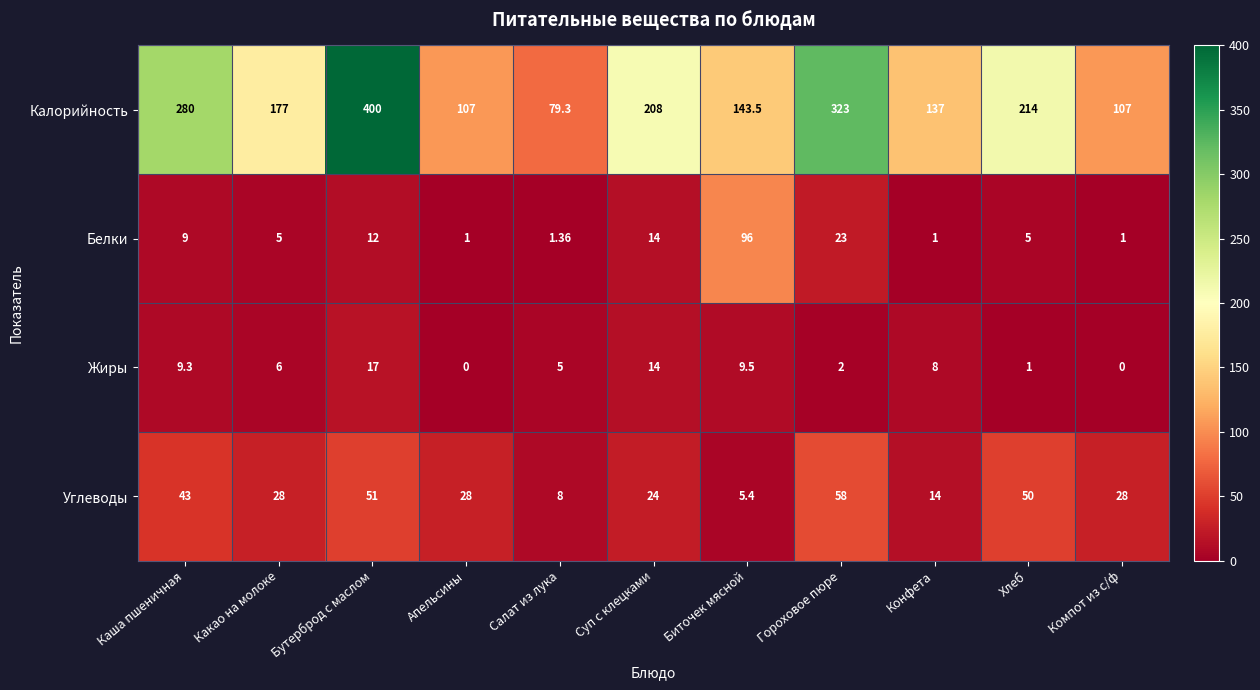

At which category does the chart reach its peak across all series?

Бутерброд с маслом